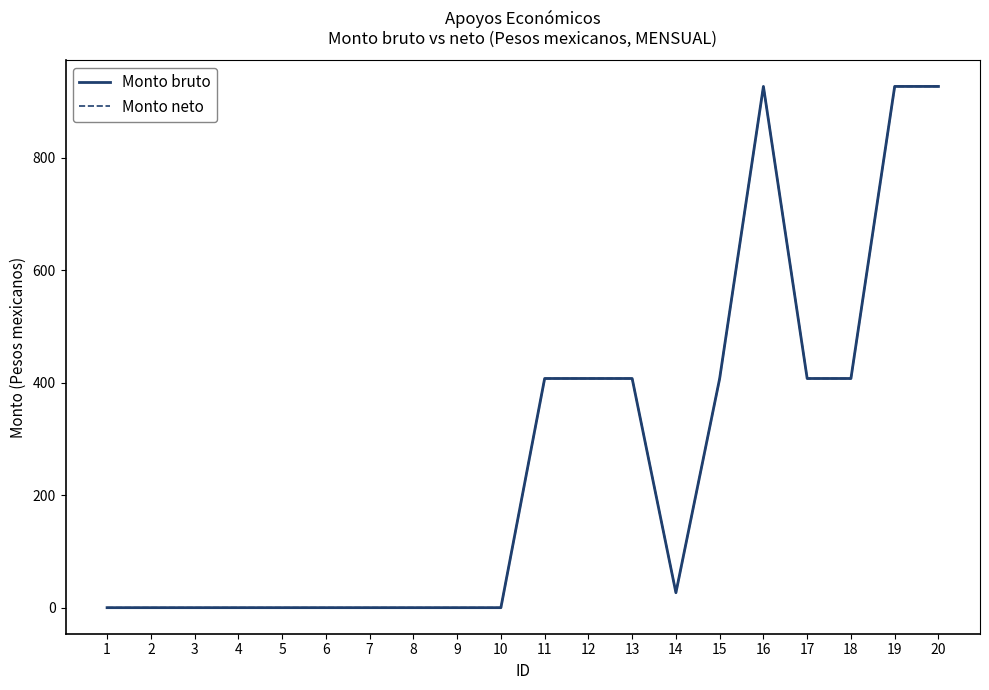

Which series has the widest spread of values?

Monto bruto